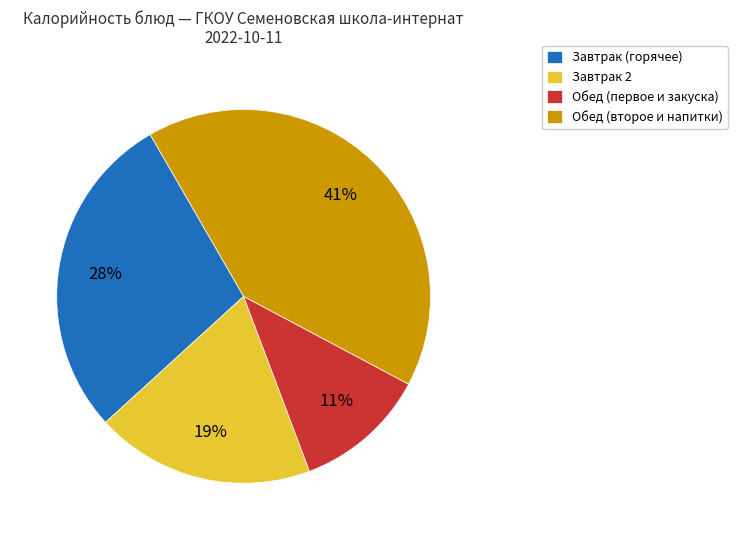

To the nearest percent, what is the average slice percentage?

25%